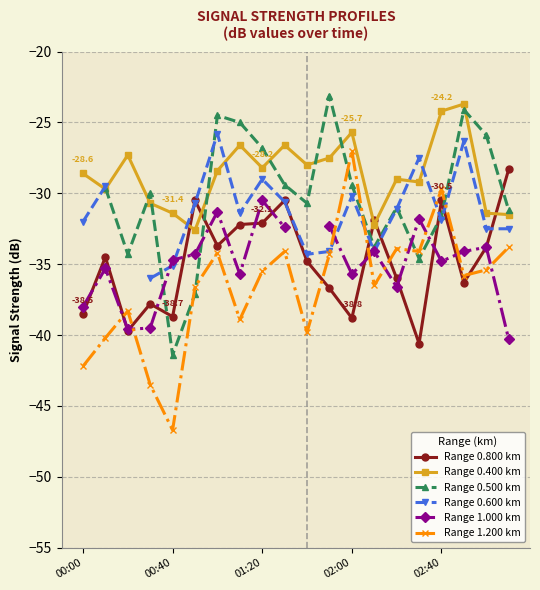

Read the Range 0.400 km value at 7.

-26.6